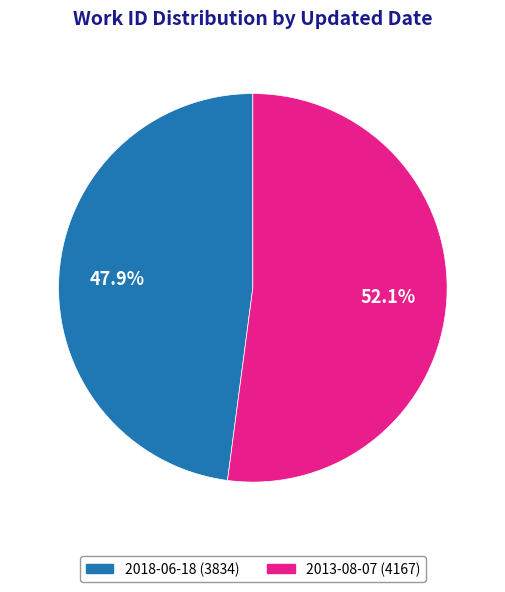

Does 2013-08-07 account for over 50% of the chart?

Yes